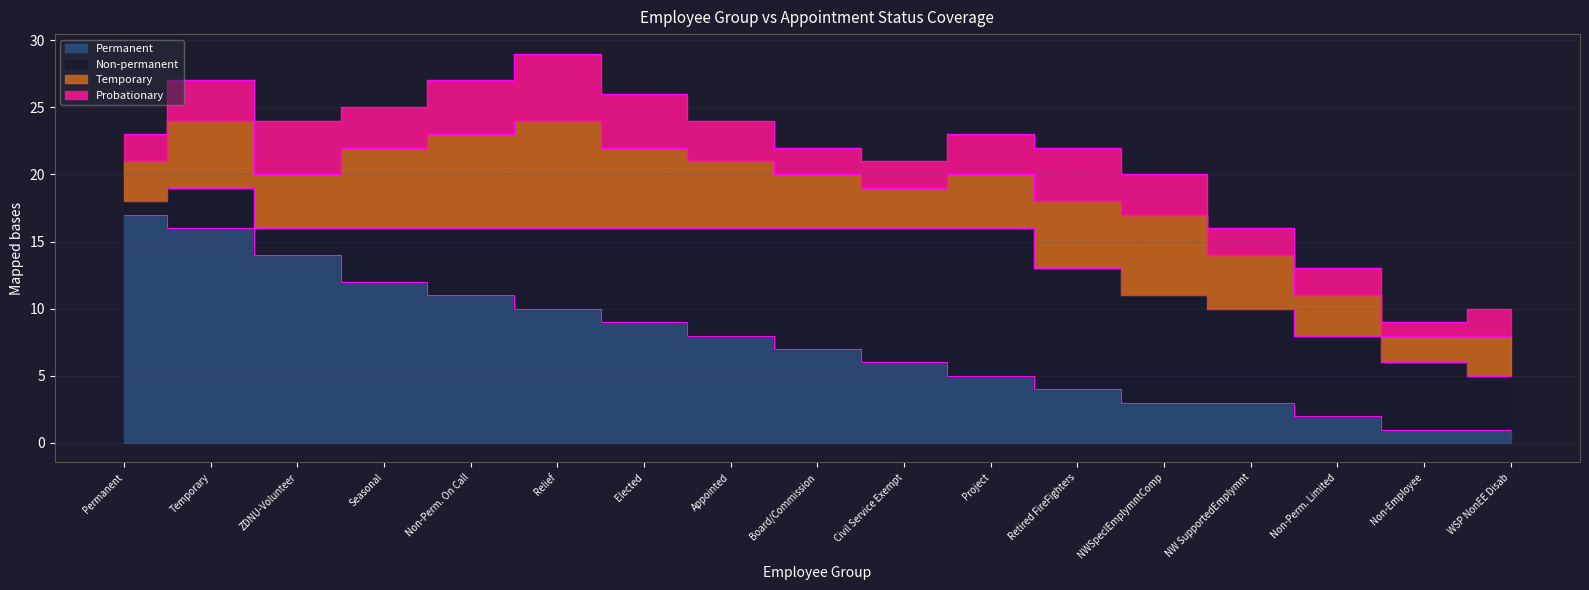

Is it true that Temporary equals 3 at Civil Service Exempt?

True